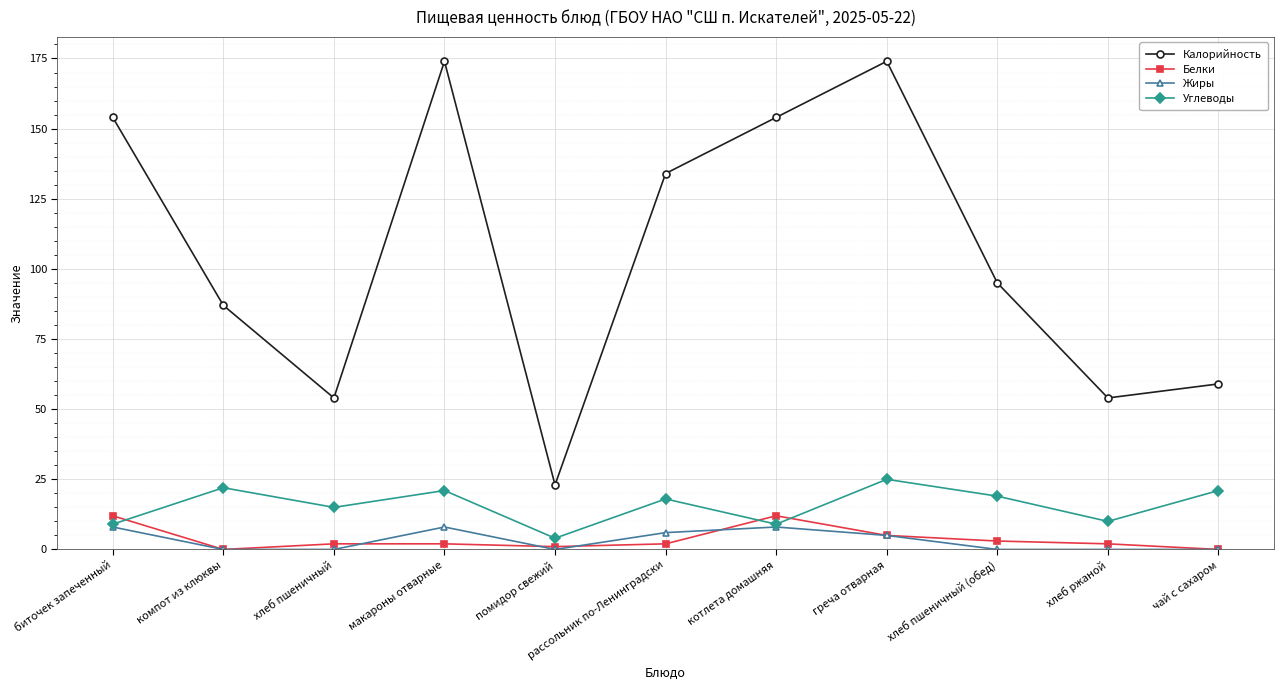

Which series has the largest total across all categories?

Калорийность